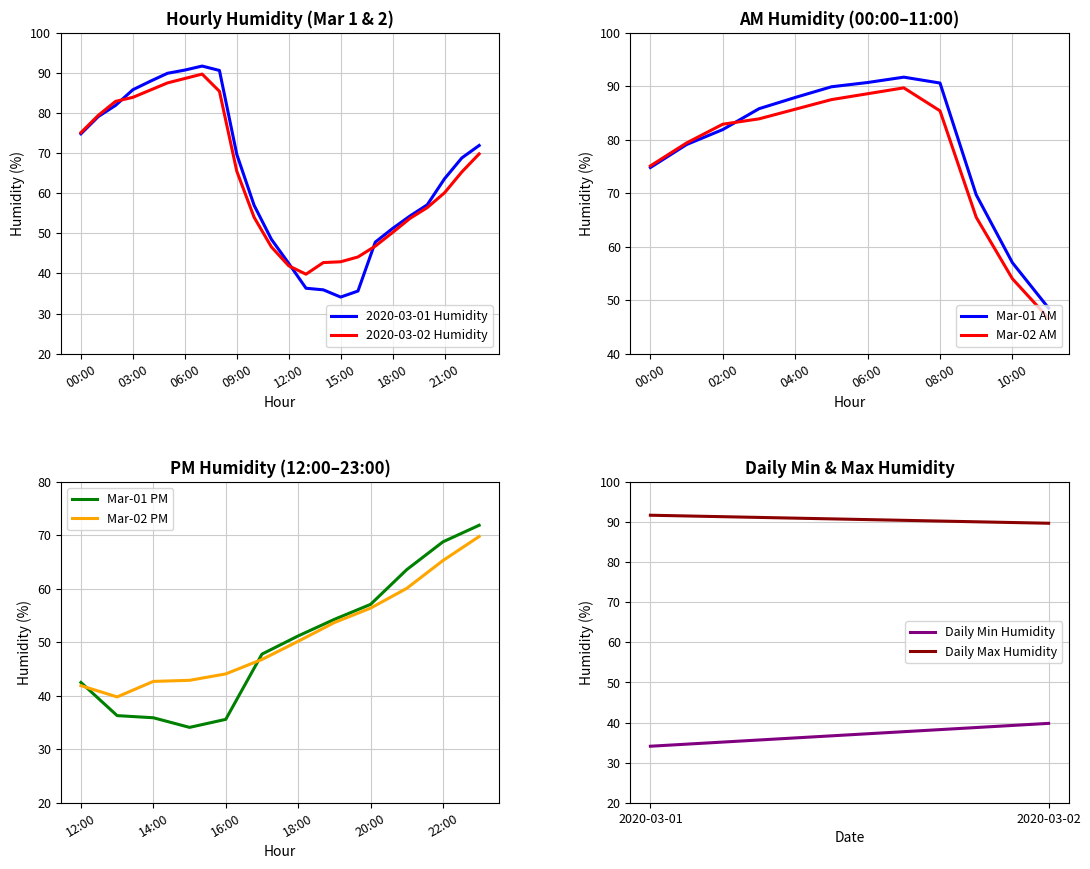

Is it true that 2020-03-01 Humidity equals 69.7 at 09:00?

True